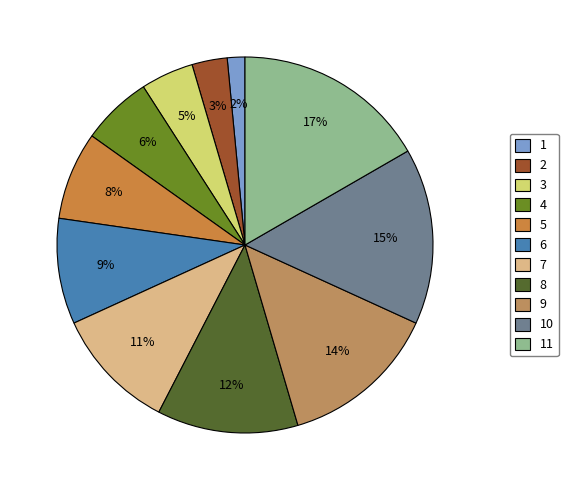

Approximately how many times larger is the value at 3 compared to 1?

3.0